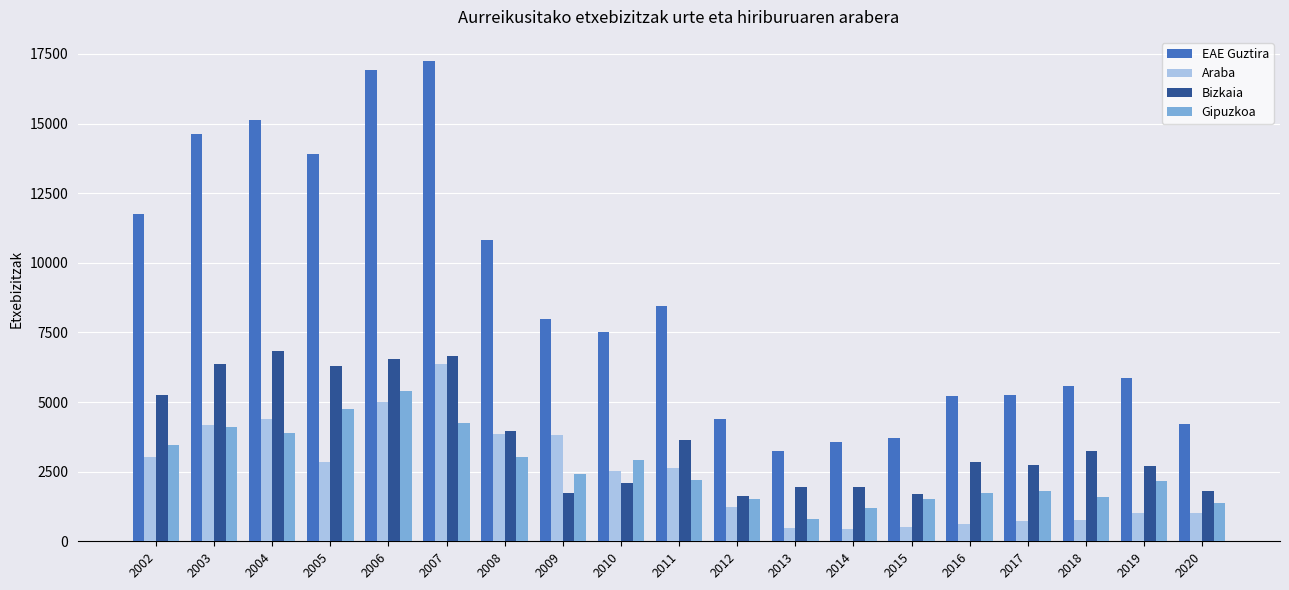

The value of EAE Guztira at 2004 is 15137. True or false?

True